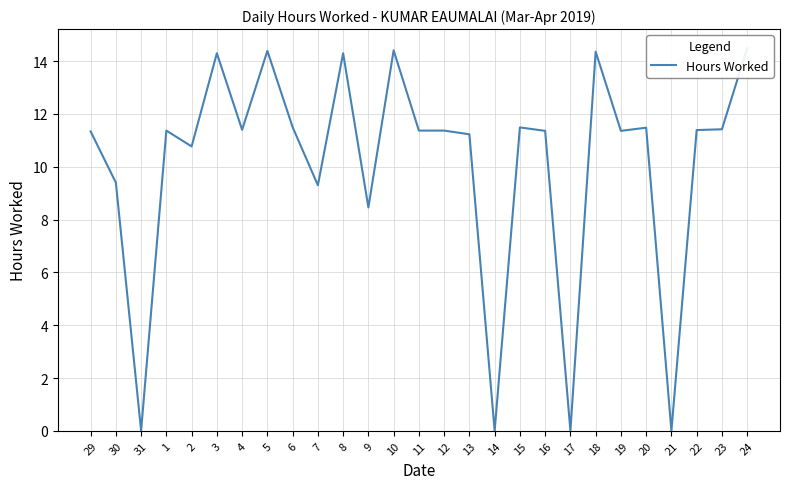

Between 29 and 17, which is larger?

29